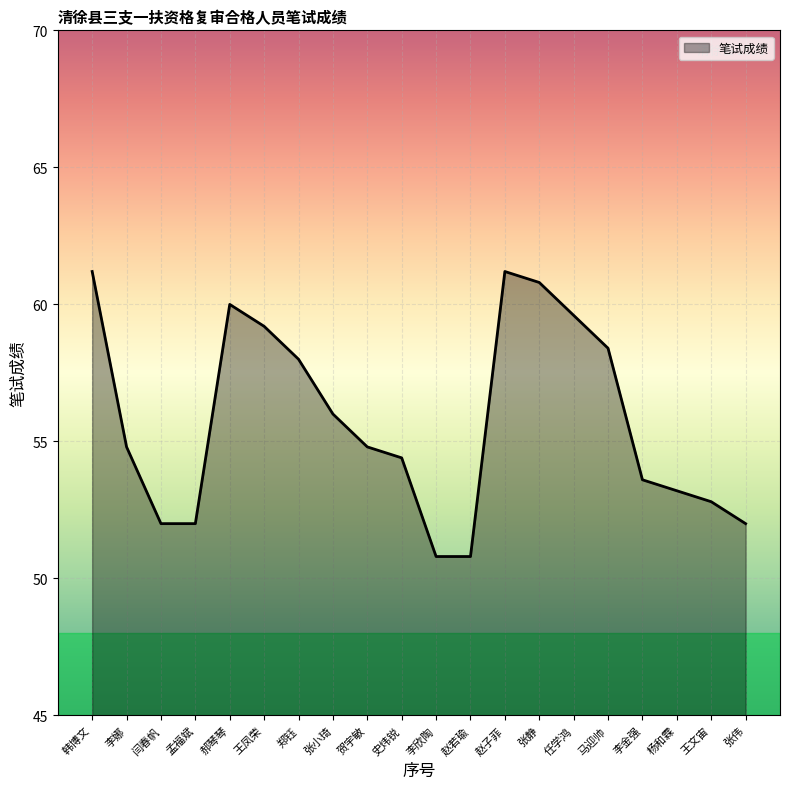

True or false: there are more than 0 points higher than both neighbors.

True